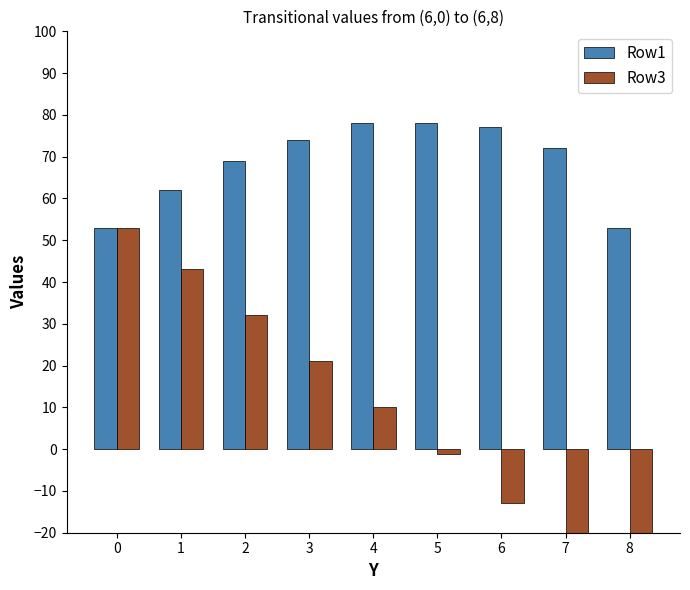

What is the approximate value of Row3 at 7?

-27.0